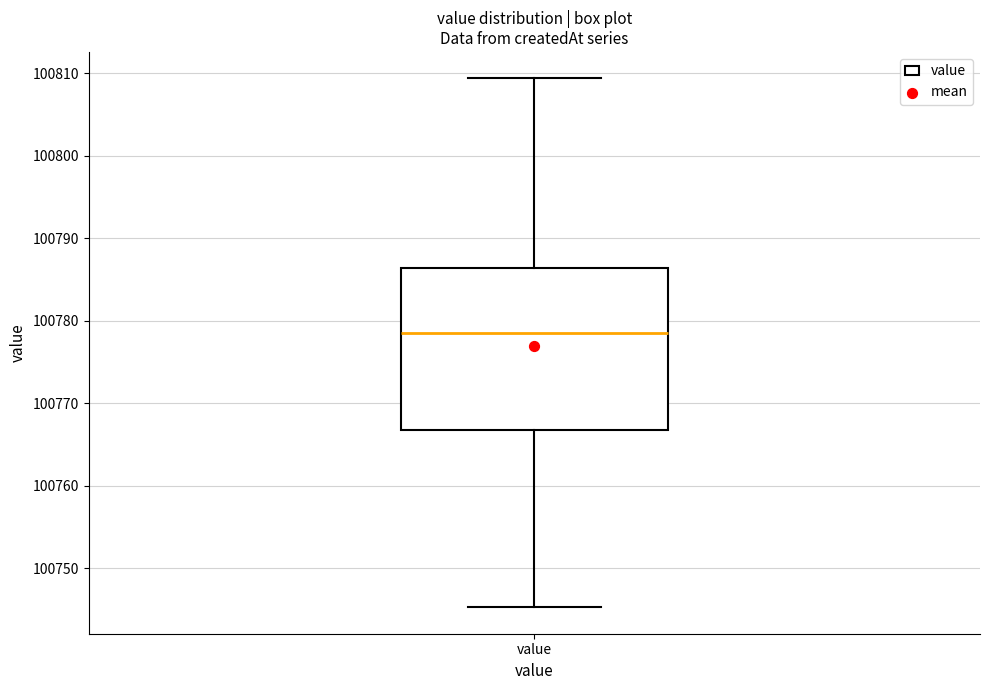

Transcribe this box plot: give where the median line is, the range the box spans, and where the two whiskers end, as read against the y-axis. The values are not printed on the chart, so give them approximately, as read against the axis.

median 100779, box 100767 to 100786, whiskers 100745 to 100809